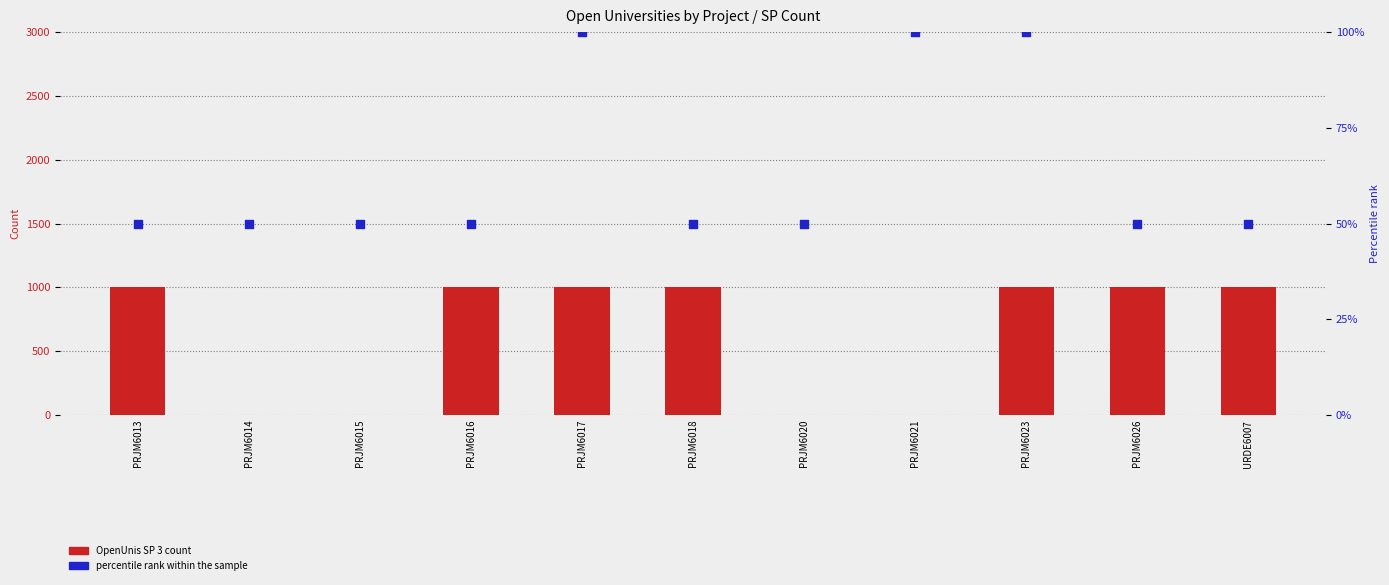

At how many categories does at least one series exceed 0?

11